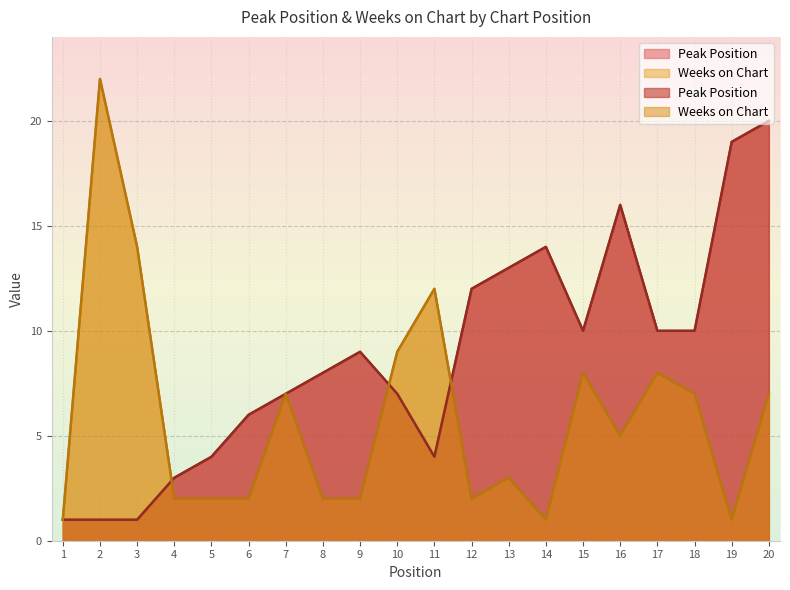

What is the highest value of the Peak Position series?

20